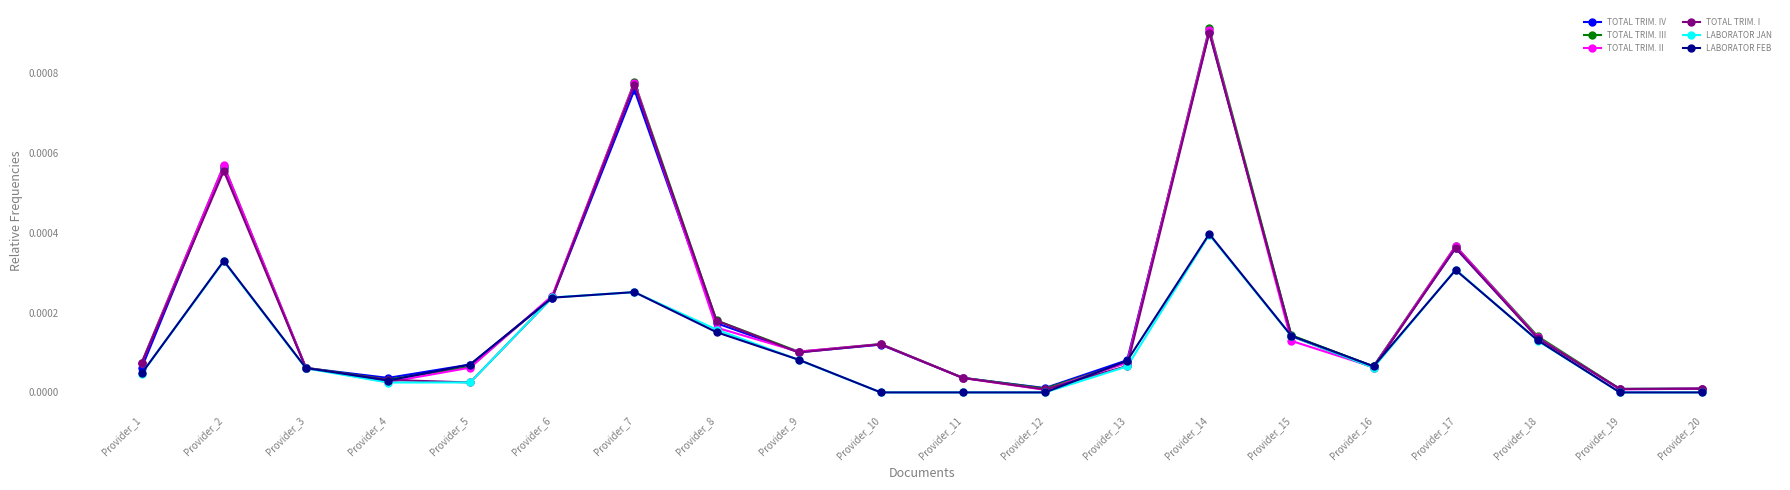

True or false: TOTAL TRIM. II and TOTAL TRIM. IV intersect in this chart.

True